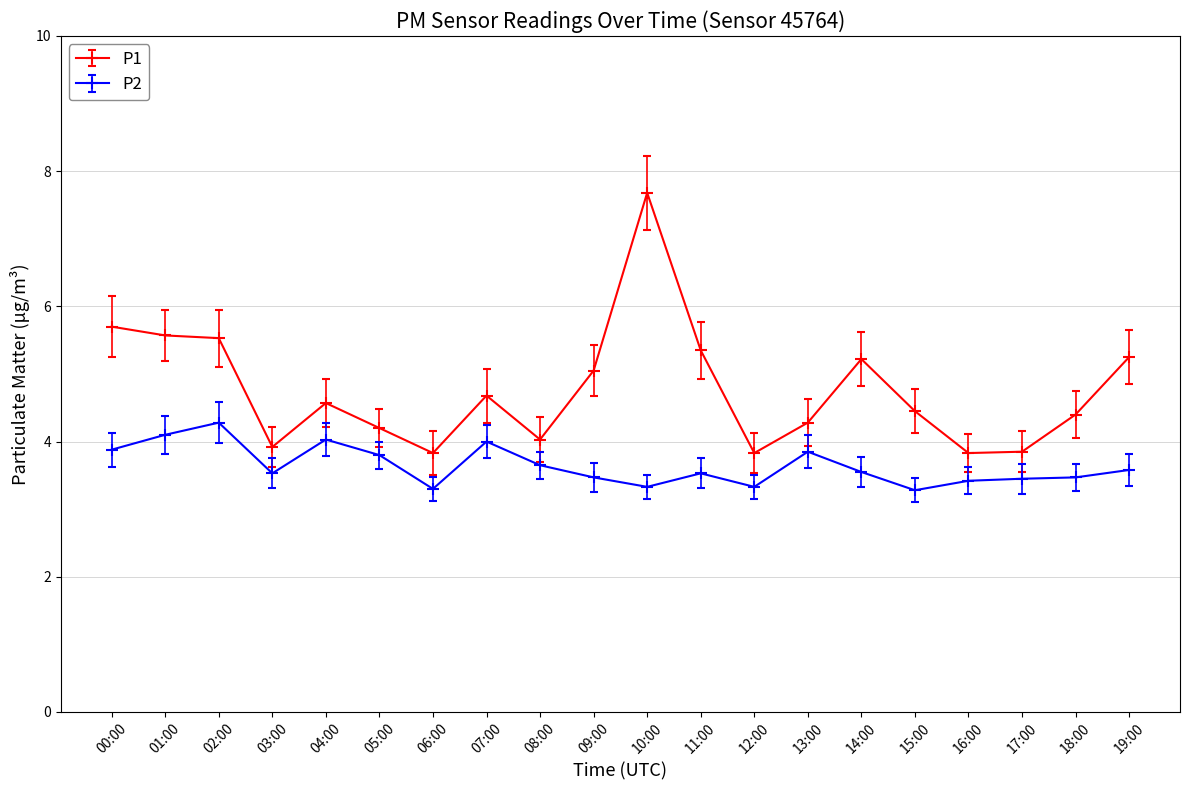

Is the value of P1 at 07:00 greater than the value of P2 at 10:00?

Yes